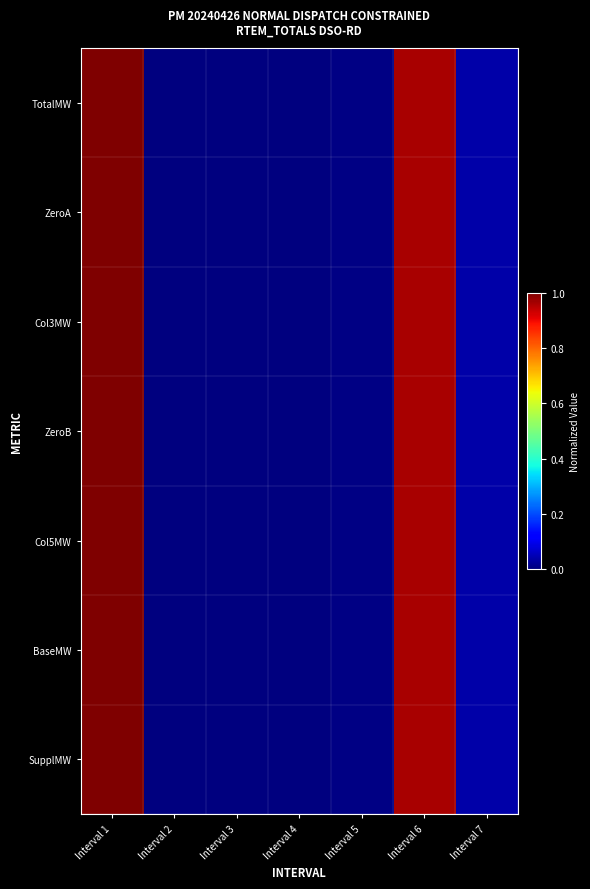

List the series in order of their peak value, highest first.

TotalMW, ZeroA, Col3MW, ZeroB, Col5MW, BaseMW, SupplMW